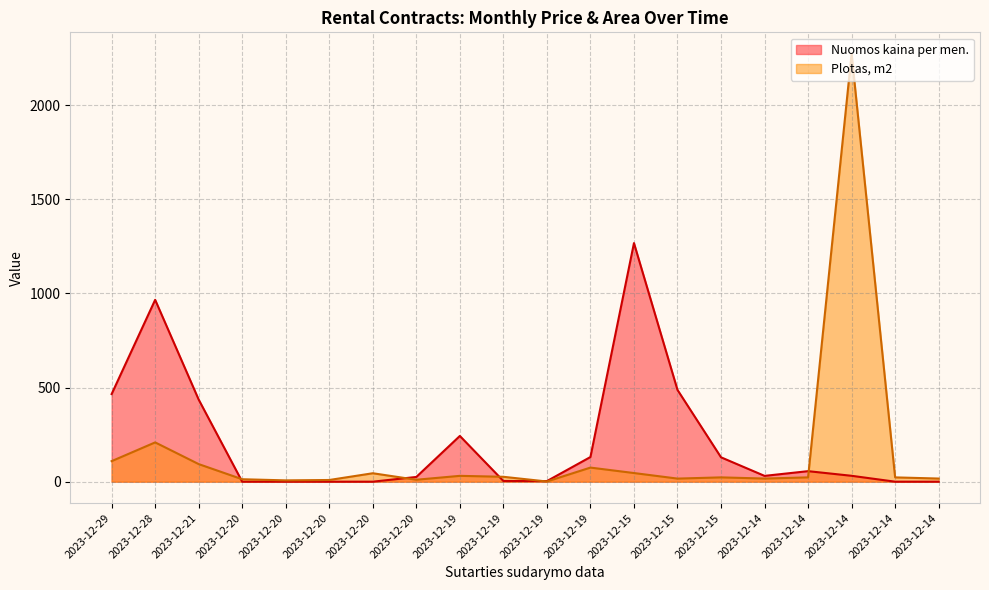

Where does the Nuomos kaina per men. series first go above 31?

2023-12-29